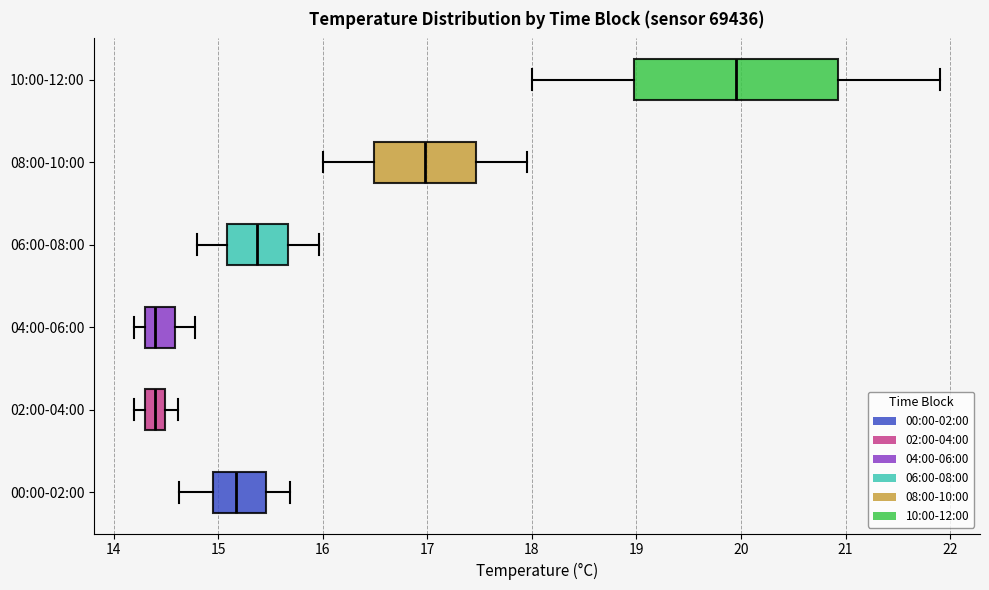

Comparing the boxes themselves (not the whiskers), which one is the widest?

10:00-12:00